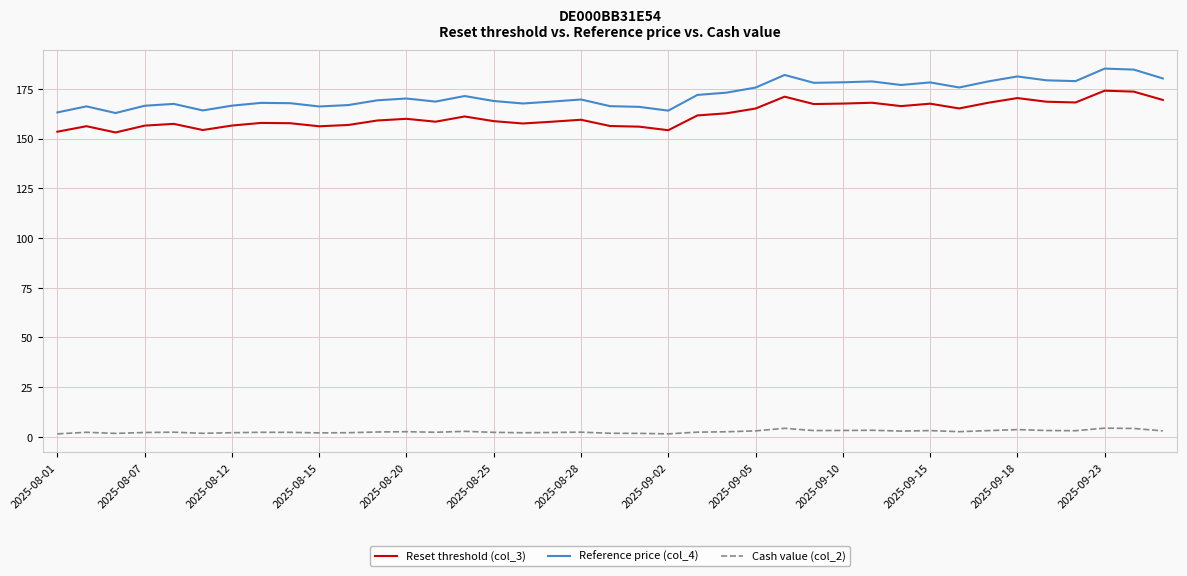

What are all the series names shown in the legend?

Reset threshold (col_3), Reference price (col_4), Cash value (col_2)